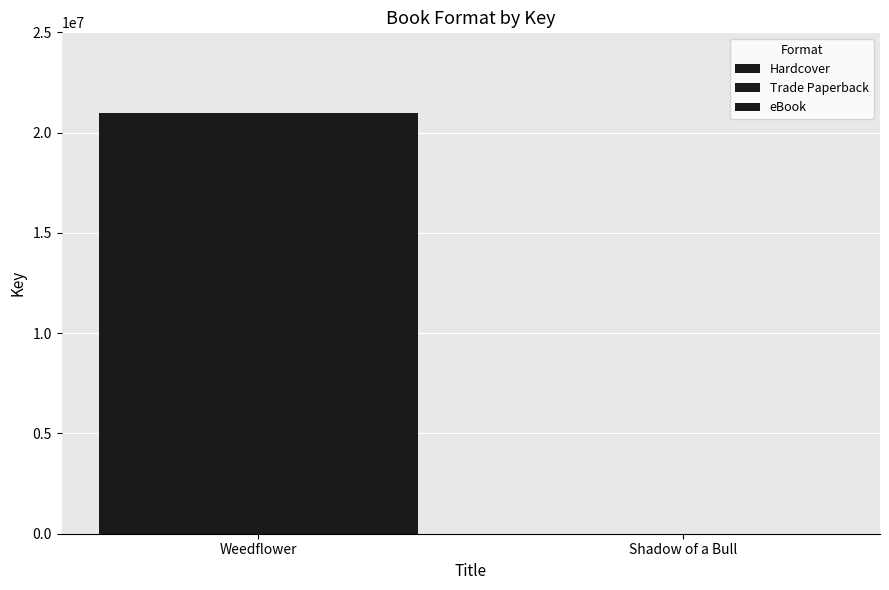

What is the maximum value shown in the chart?

20961863